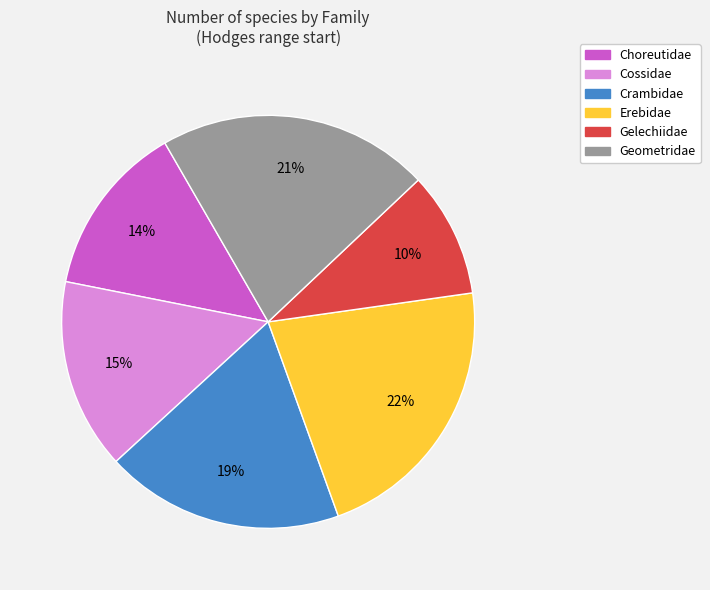

Do Cossidae and Crambidae together represent more than half of the pie?

No